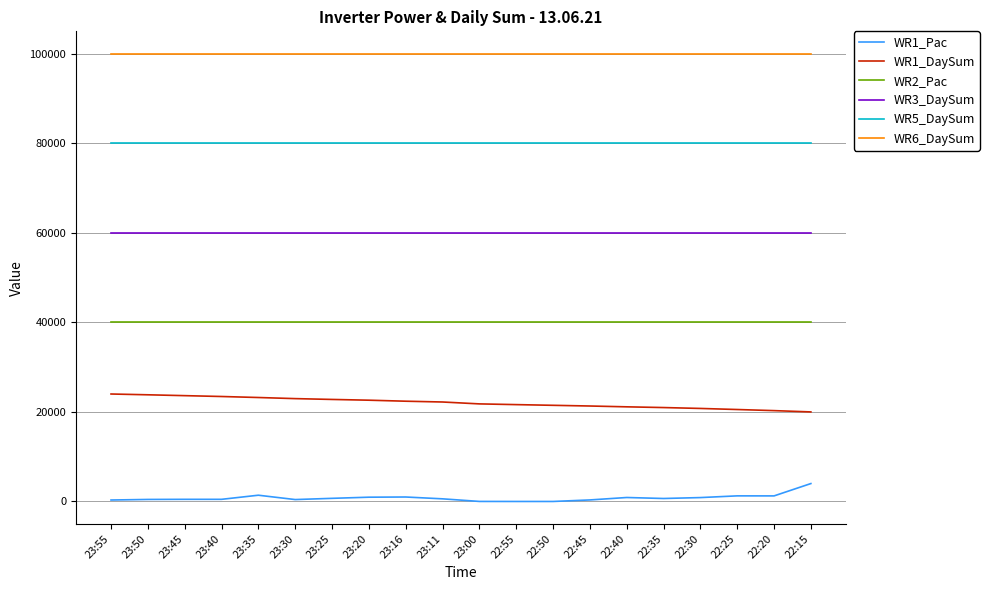

What are all the series names shown in the legend?

WR1_Pac, WR1_DaySum, WR2_Pac, WR3_DaySum, WR5_DaySum, WR6_DaySum